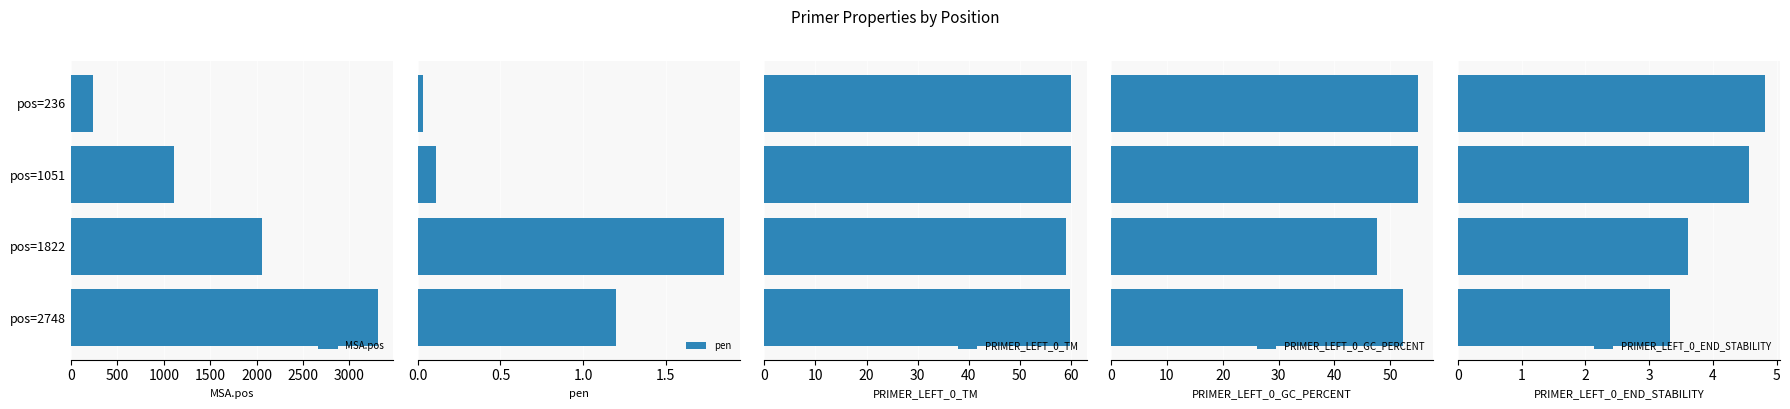

How many distinct data groups are displayed?

5